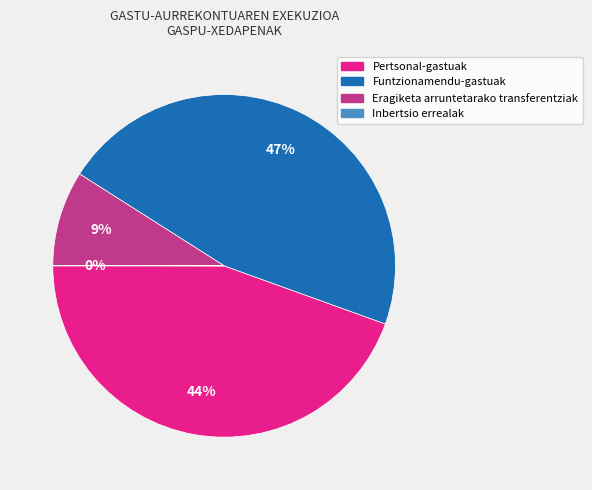

The Pertsonal-gastuak slice represents 44% of the pie. True or false?

True